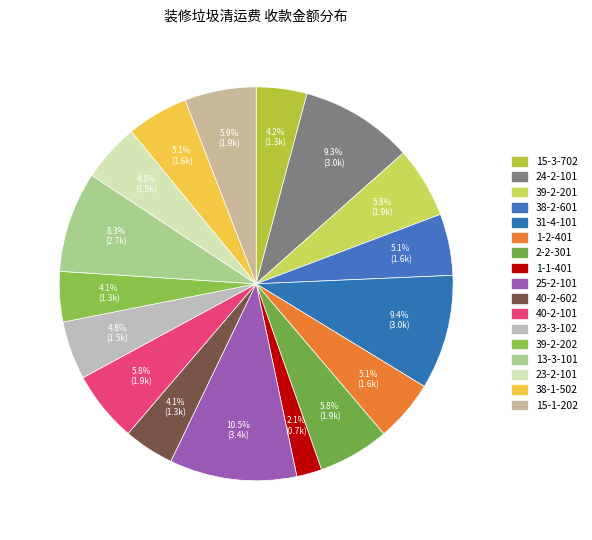

Does 23-3-102 account for over 50% of the chart?

No